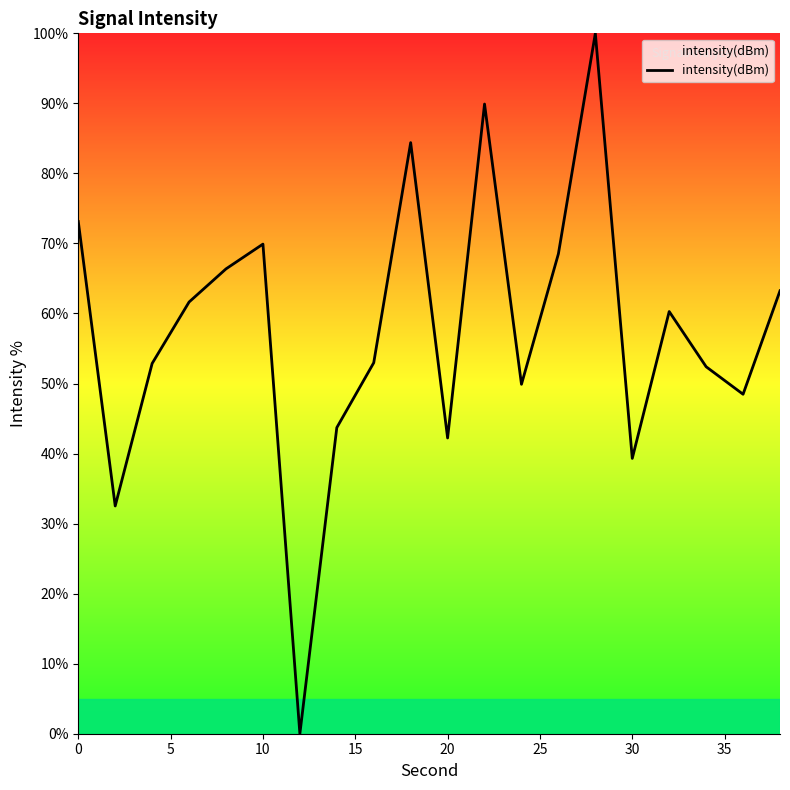

What is the maximum value shown in the chart?

100.0